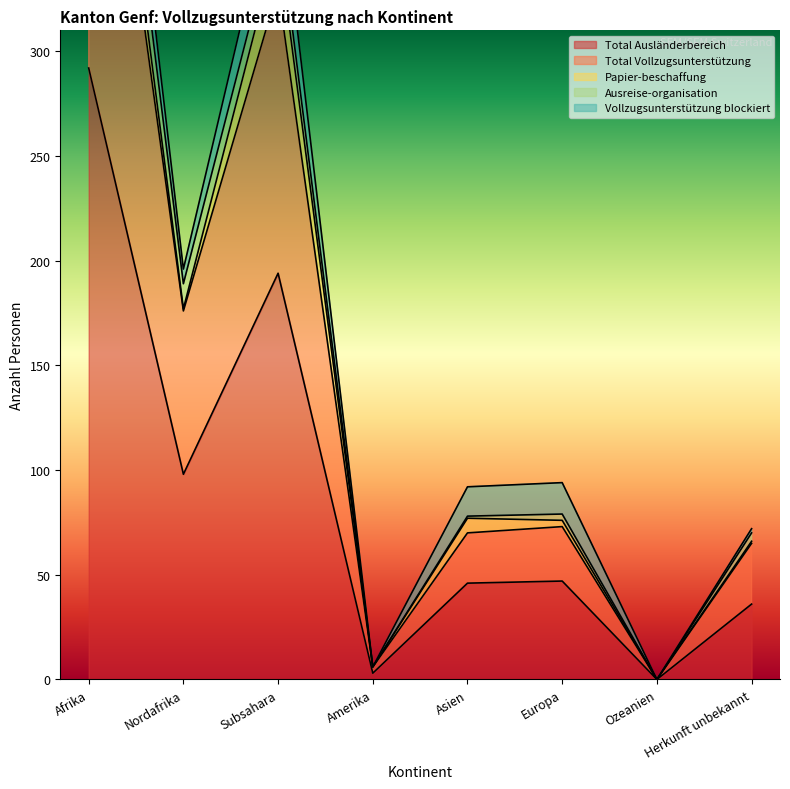

What are all the series names shown in the legend?

Total Ausländerbereich, Total Vollzugsunterstützung, Papier-beschaffung, Ausreise-organisation, Vollzugsunterstützung blockiert